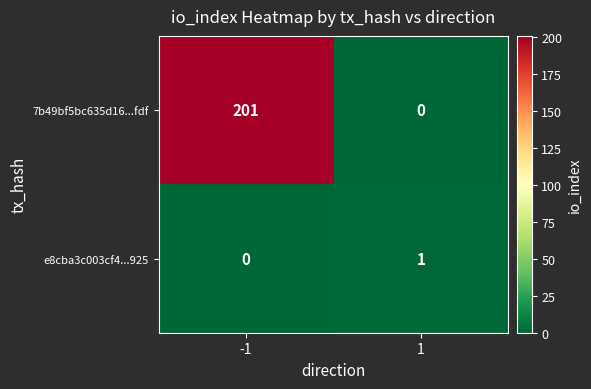

The 7b49bf5bc635d16...fdf series shows 136 at 1. True or false?

False